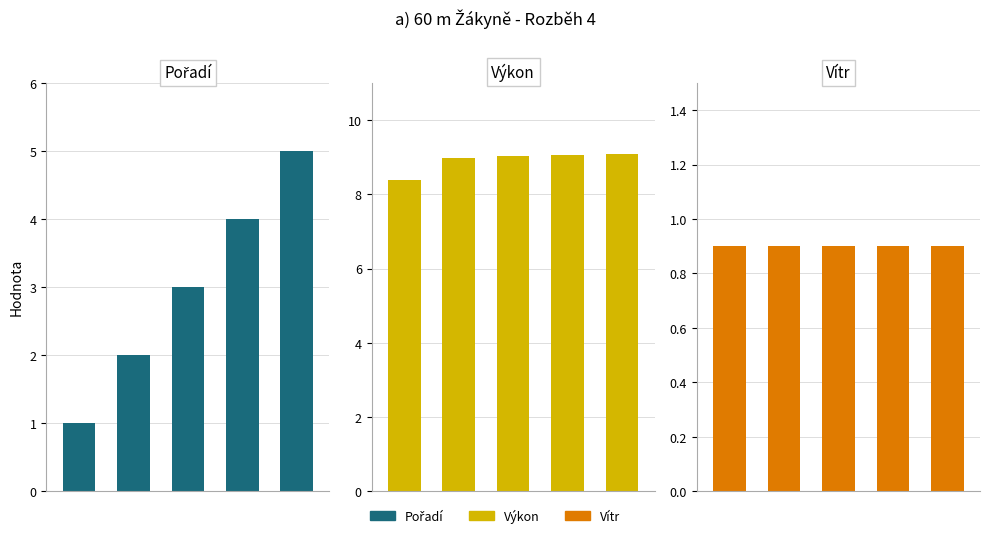

What is the difference between the maximum and minimum values in the Výkon series?

0.7